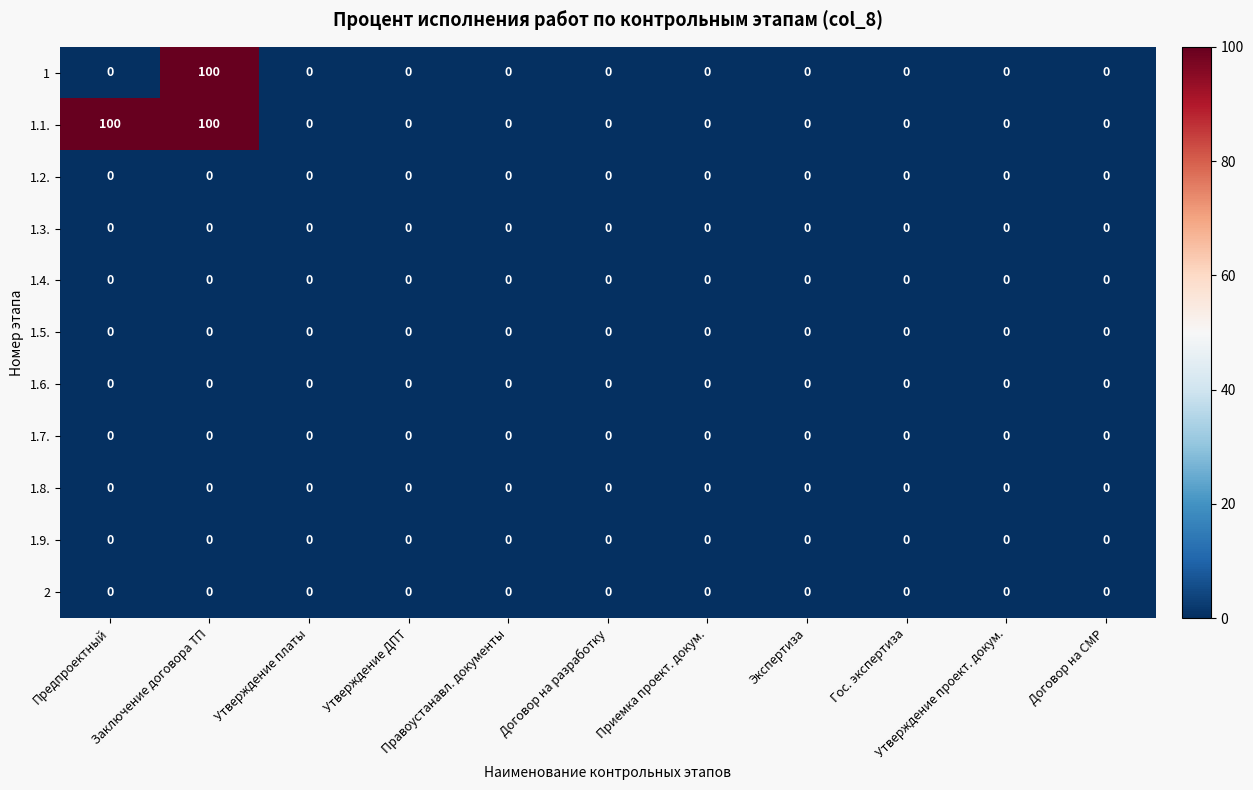

Which series has the largest total across all categories?

1.1.